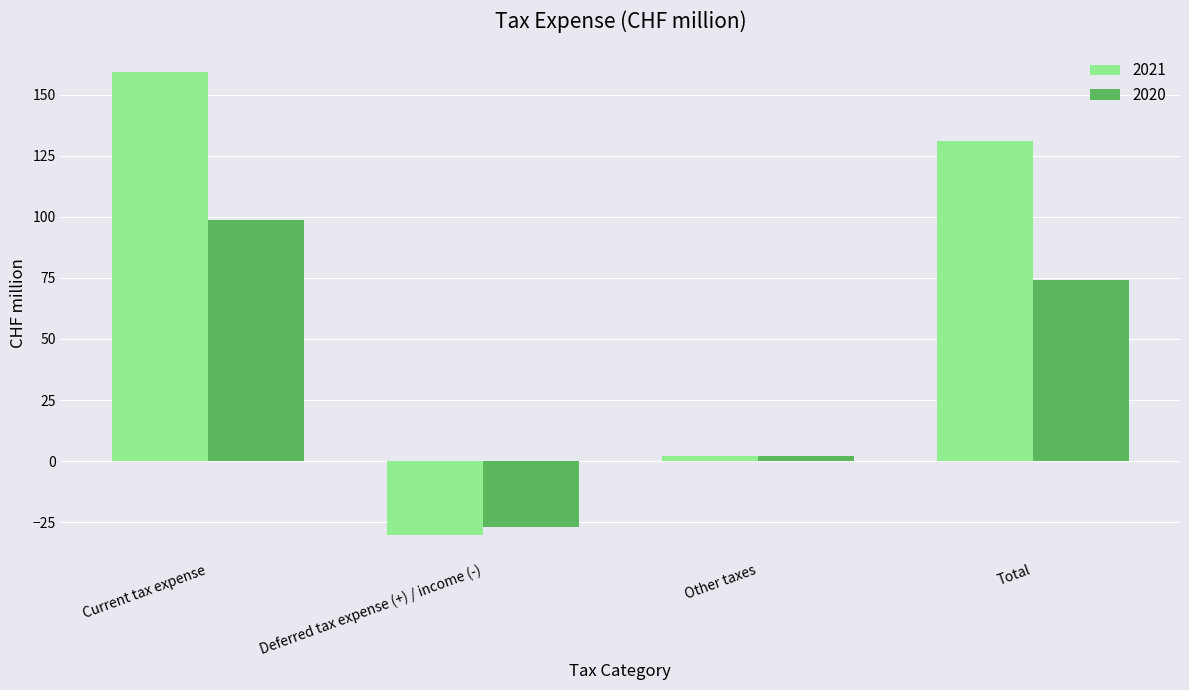

What is the lowest value of the 2021 series?

-30.4